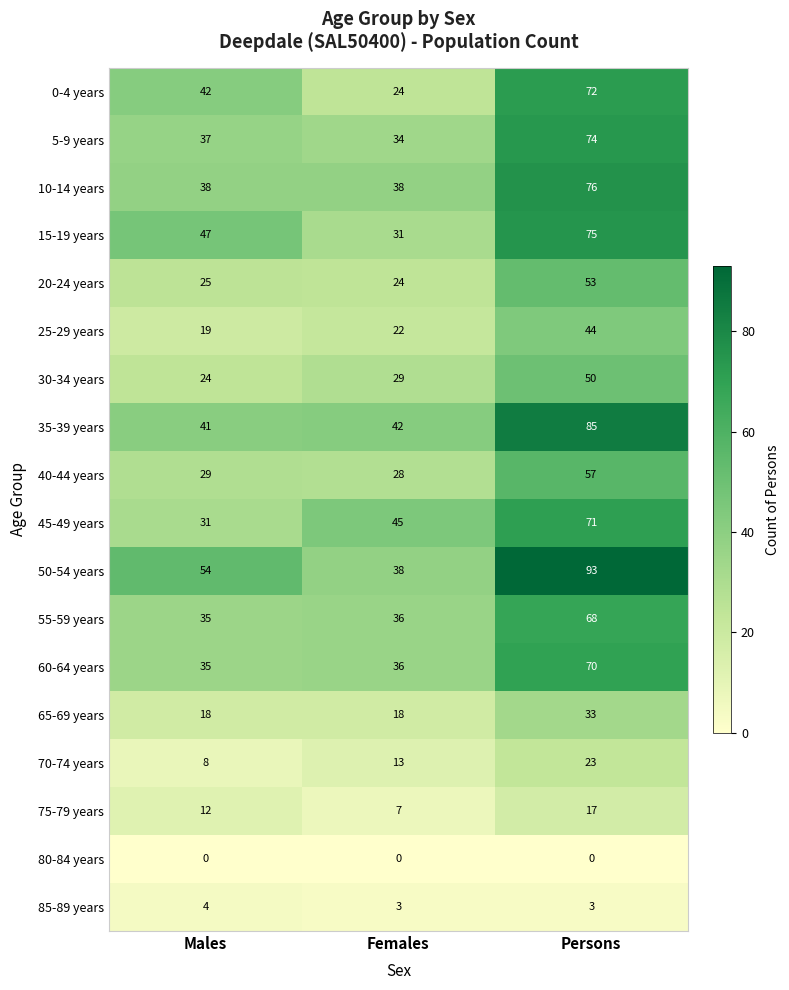

What is the sum of all 75-79 years values?

36